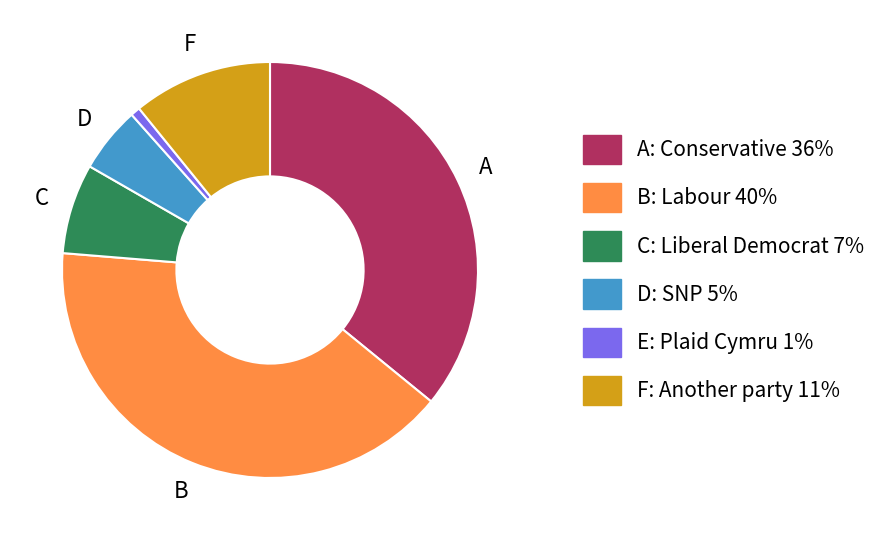

Does any single category account for the majority?

No